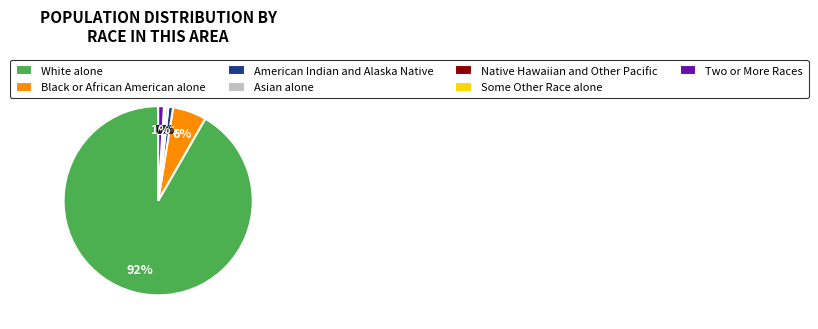

Is White alone the majority of the pie?

Yes